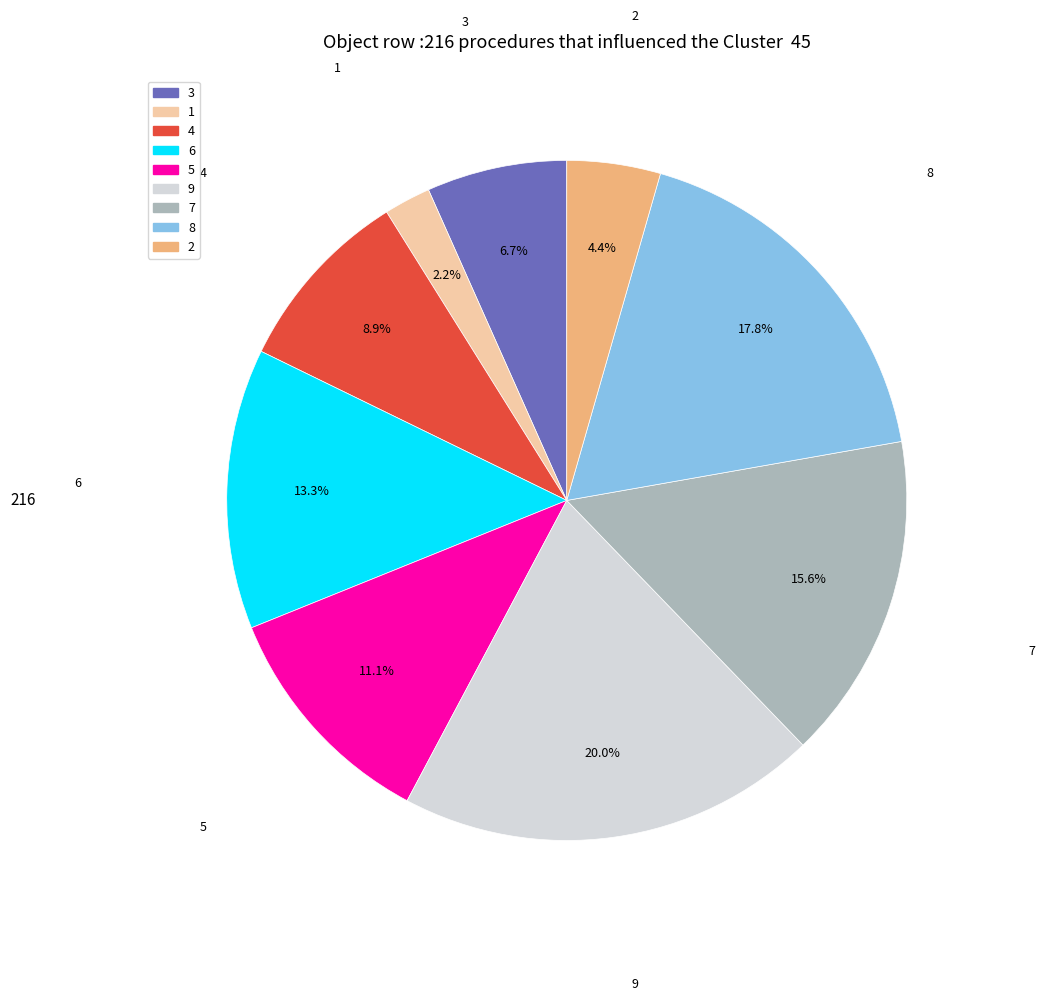

Approximately how many times larger is the value at 1 compared to 5?

0.2